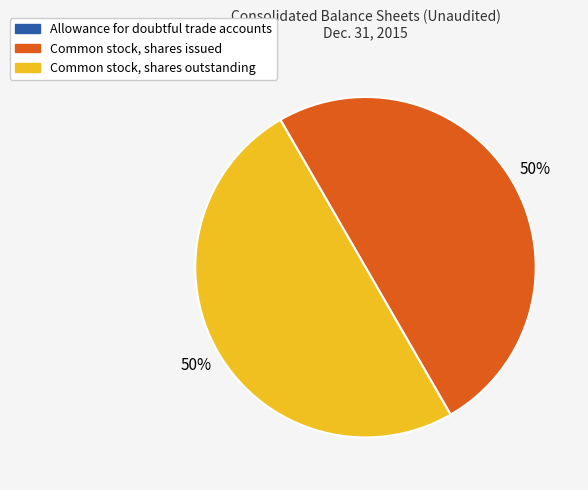

To the nearest percent, what is the average slice percentage?

33%